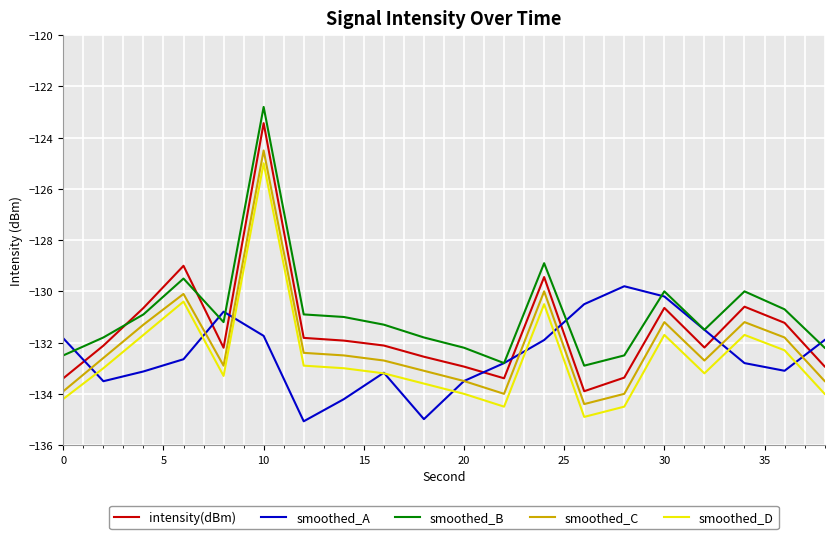

What is the minimum value for smoothed_A?

-135.1